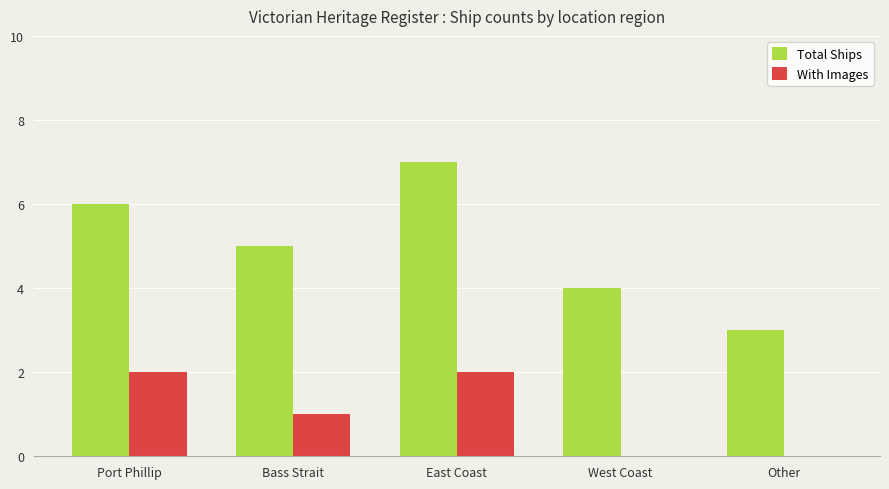

Where does the Total Ships series first go above 5?

Port Phillip